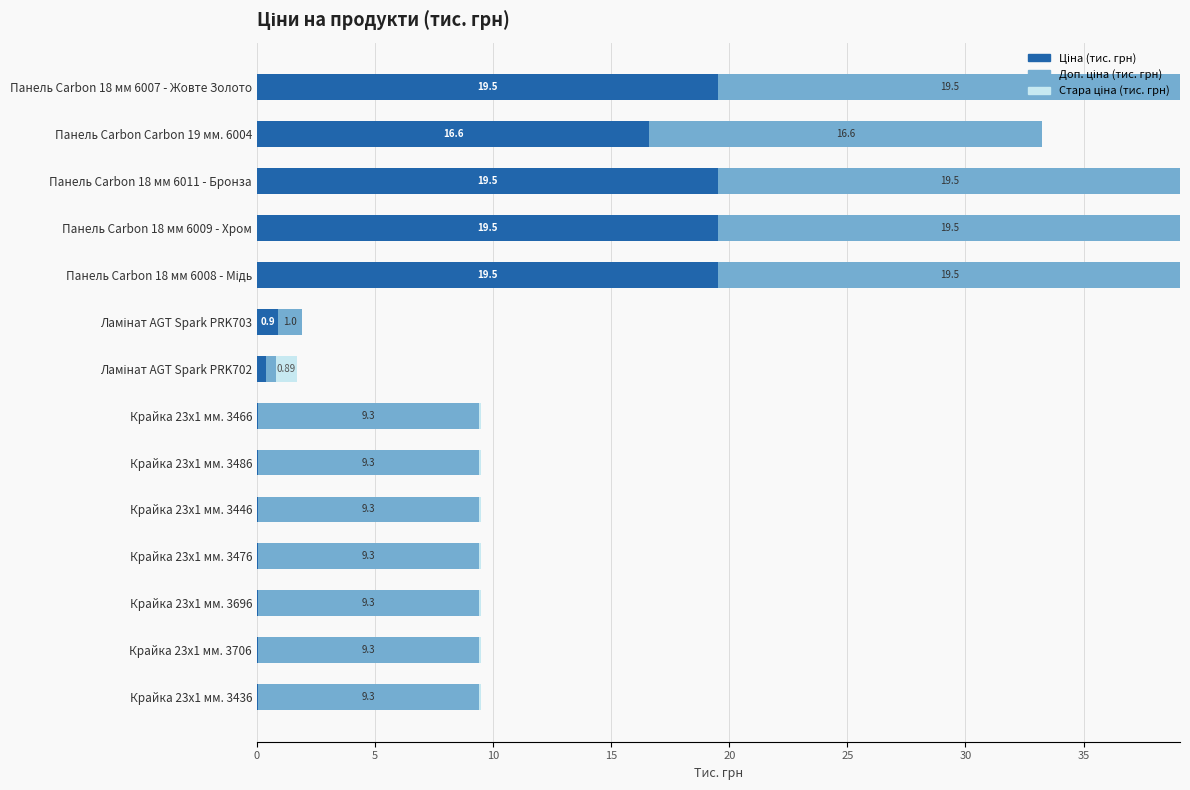

What is the total value across all series at Панель Carbon 18 мм 6011 - Бронза?

39.1